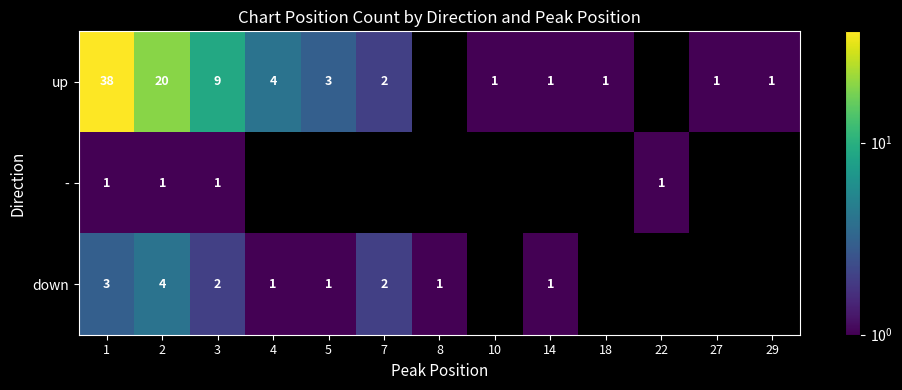

How many categories are shown in the chart?

13